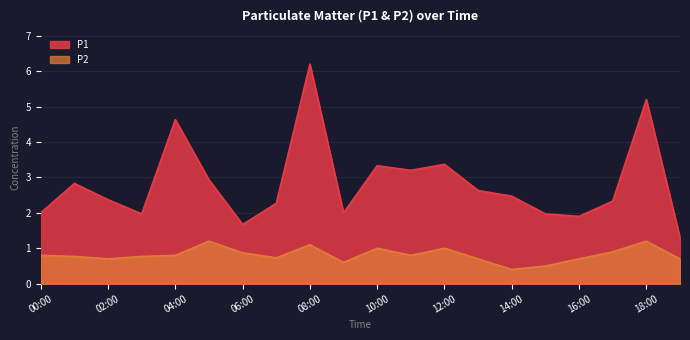

At 17:00, list the series in order from largest to smallest.

P1, P2